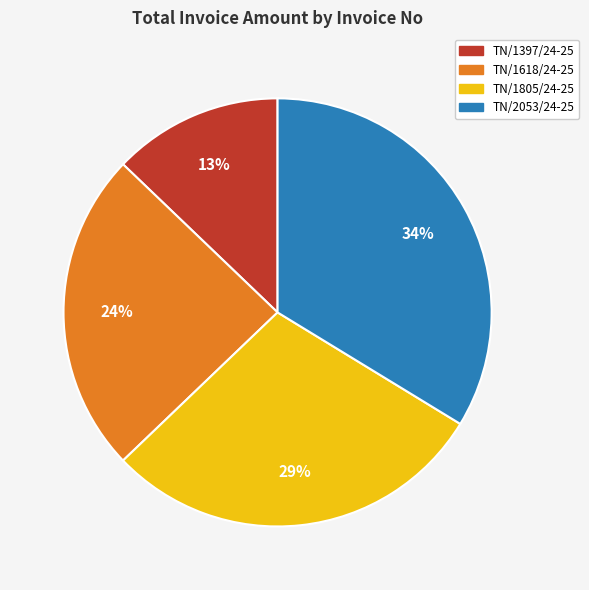

To the nearest percent, what percentage of the pie is TN/1805/24-25?

29%